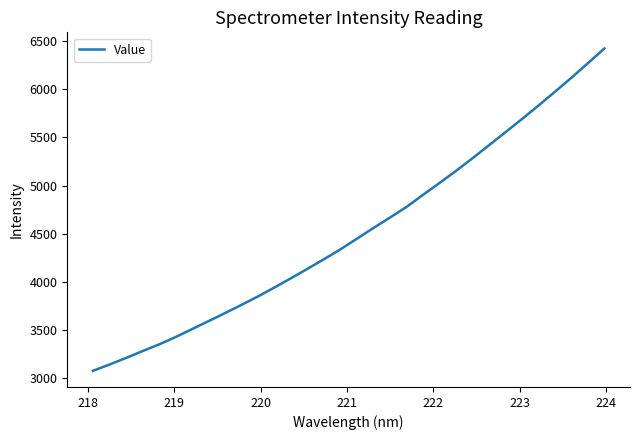

What is the smallest value displayed?

3077.0